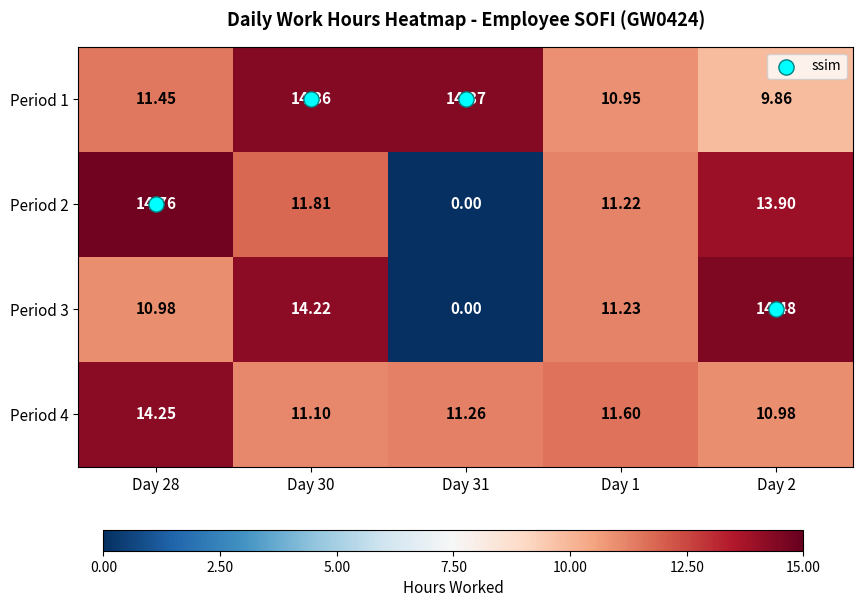

How many distinct data groups are displayed?

4